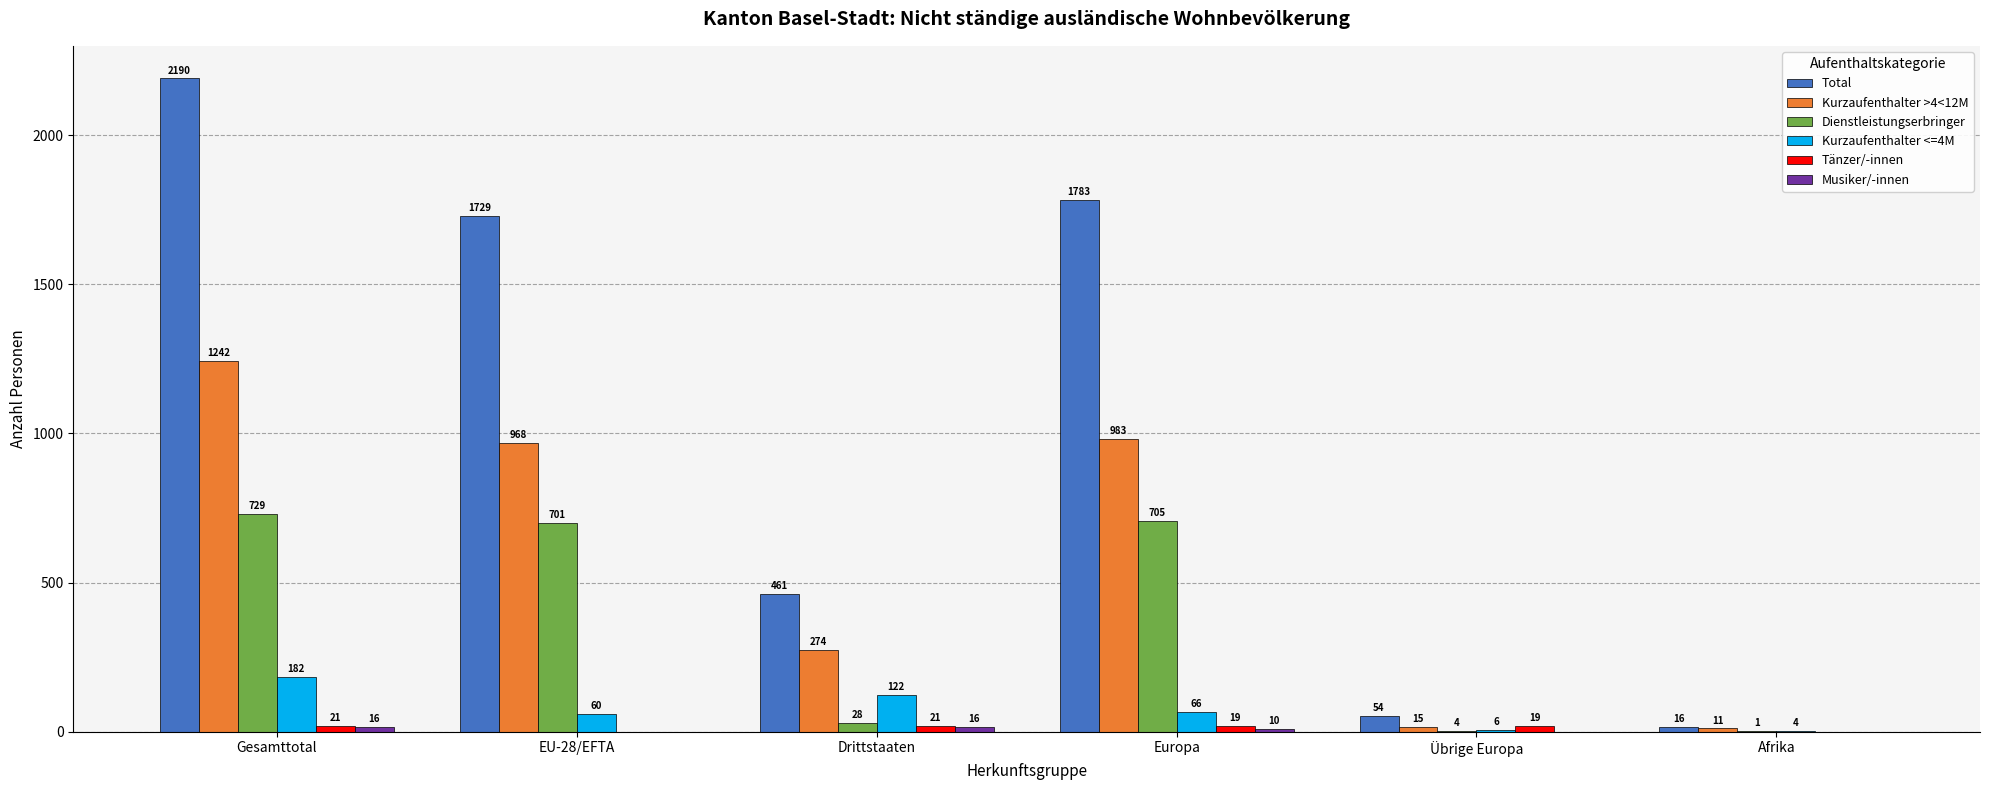

How many groups of bars are there?

6